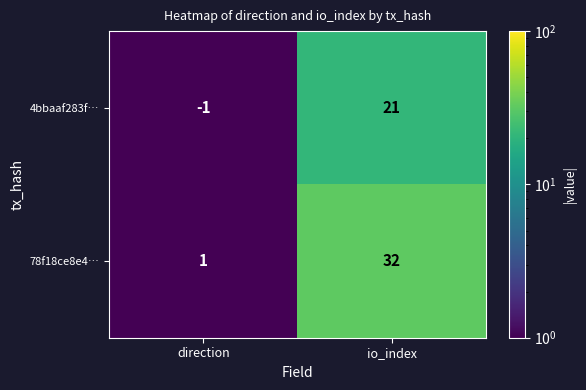

List the series in order of their overall mean, highest first.

78f18ce8e4…, 4bbaaf283f…